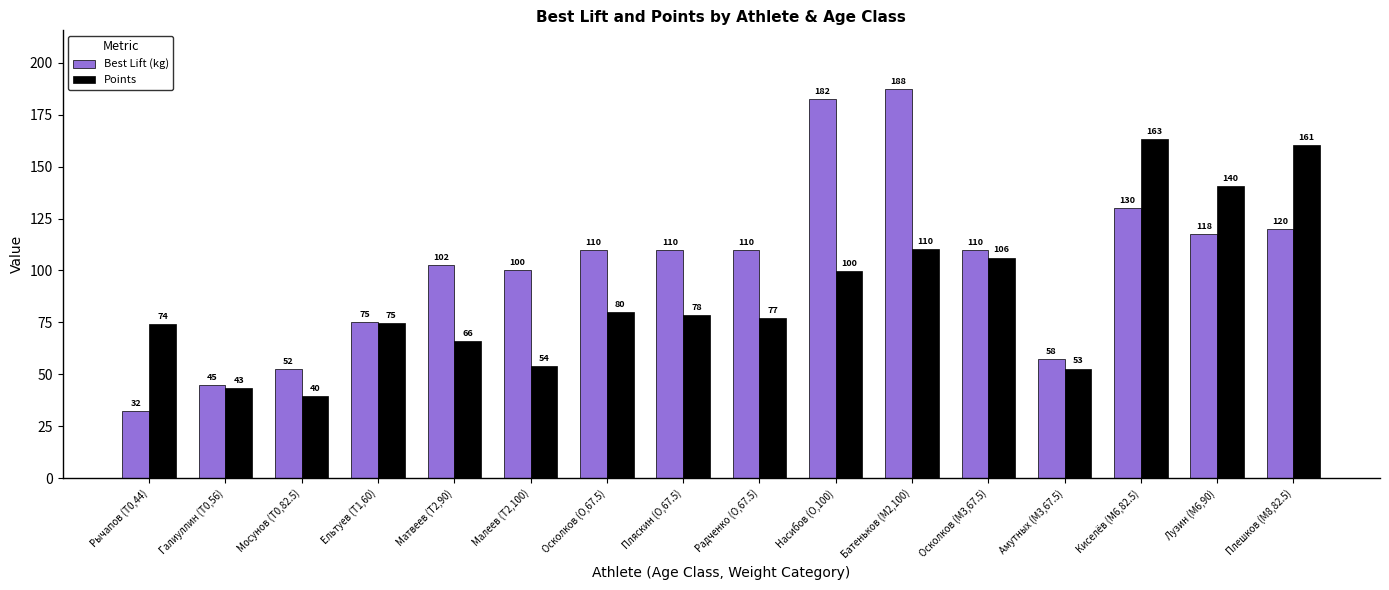

How many bars are there in each group?

2